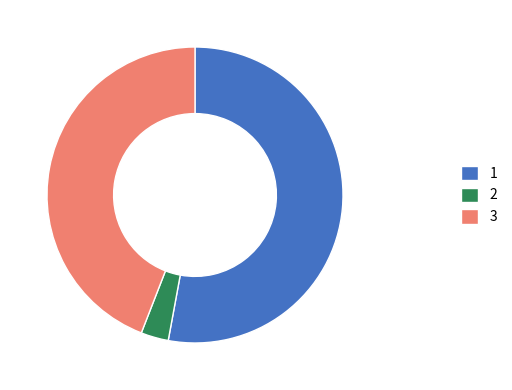

What is the smallest slice in the pie chart?

2